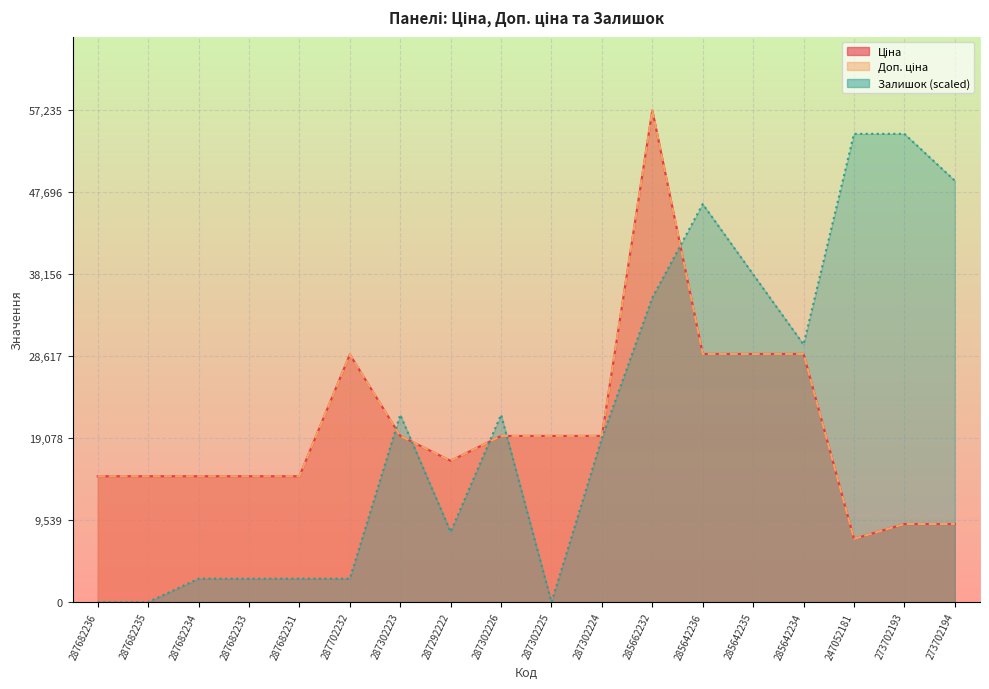

Which category has the highest value across all series?

285662232